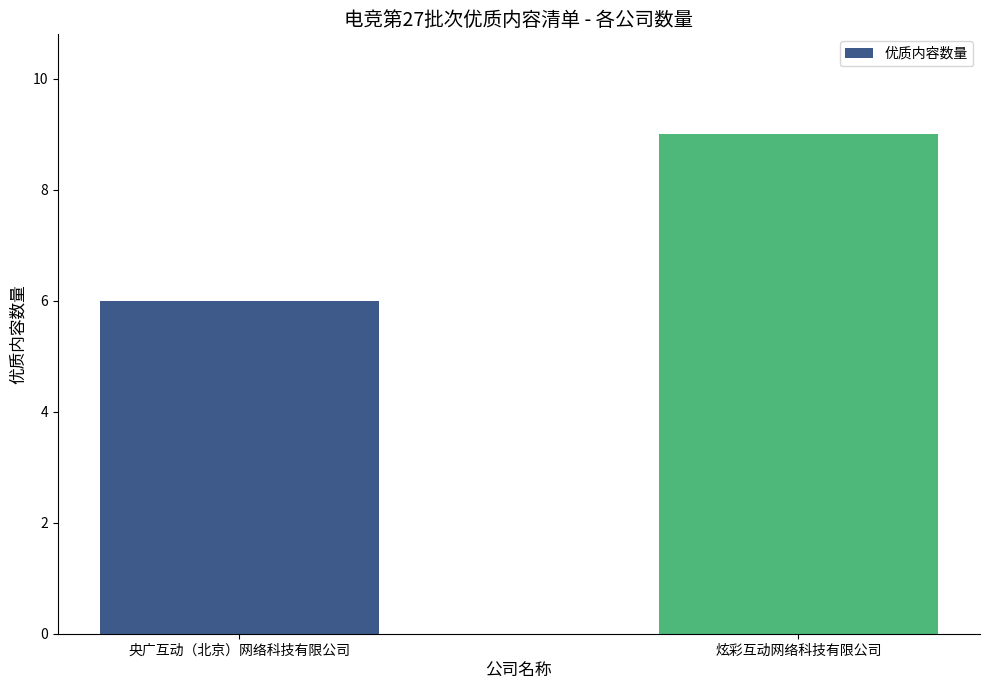

Rank the categories by value from lowest to highest.

央广互动（北京）网络科技有限公司, 炫彩互动网络科技有限公司